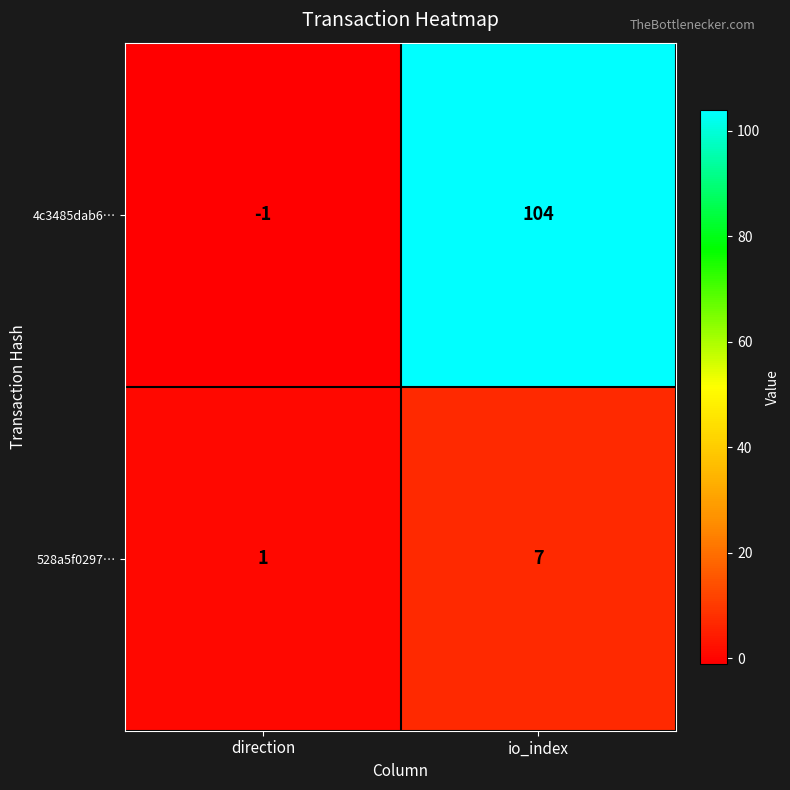

What is the maximum value for 4c3485dab6…?

104